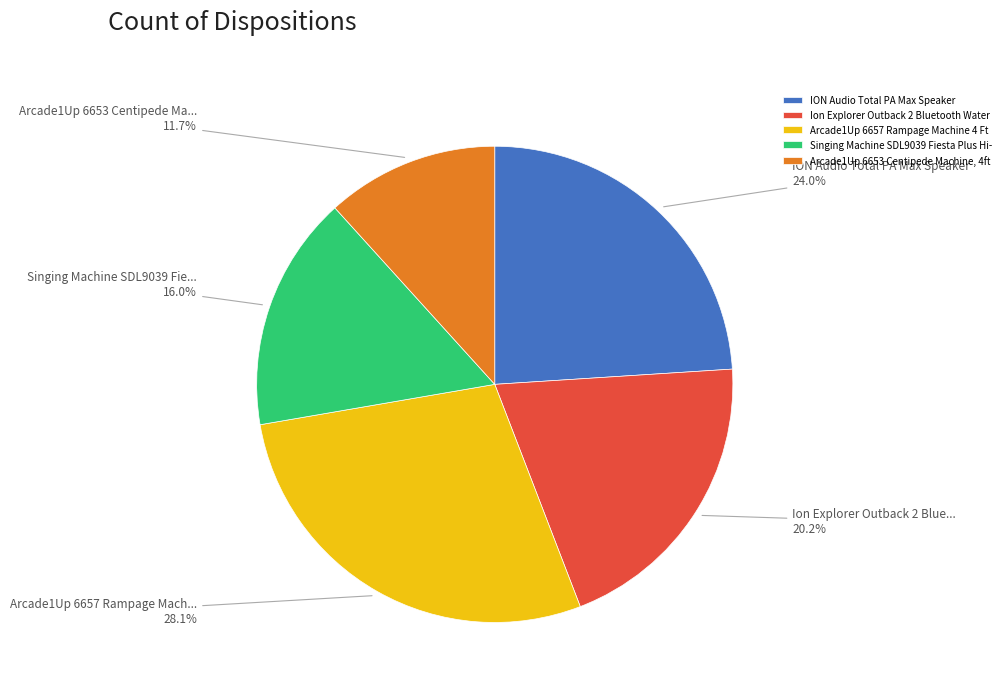

What percentage is the ION Audio Total PA Max Speaker slice, to the nearest percent?

24%